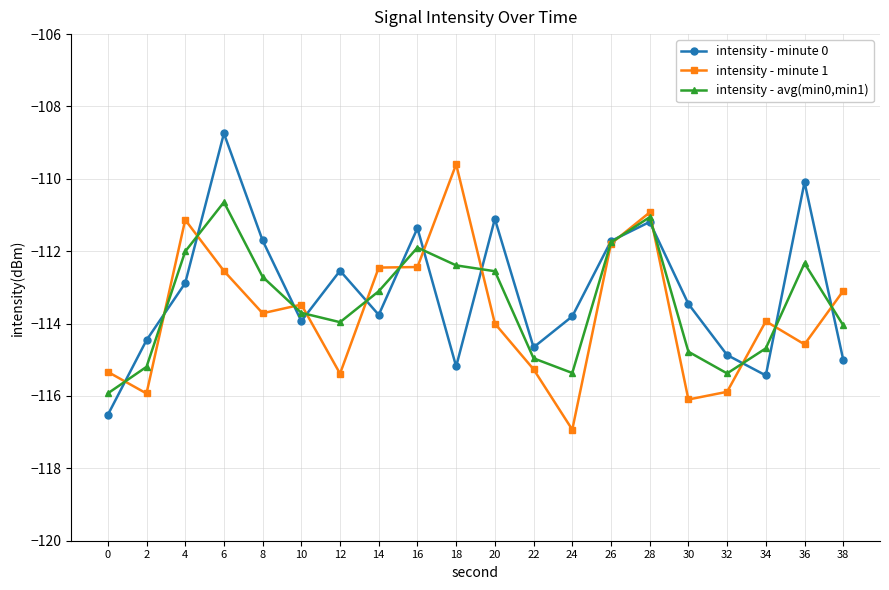

How many intersections are there between intensity - avg(min0,min1) and intensity - minute 1?

14